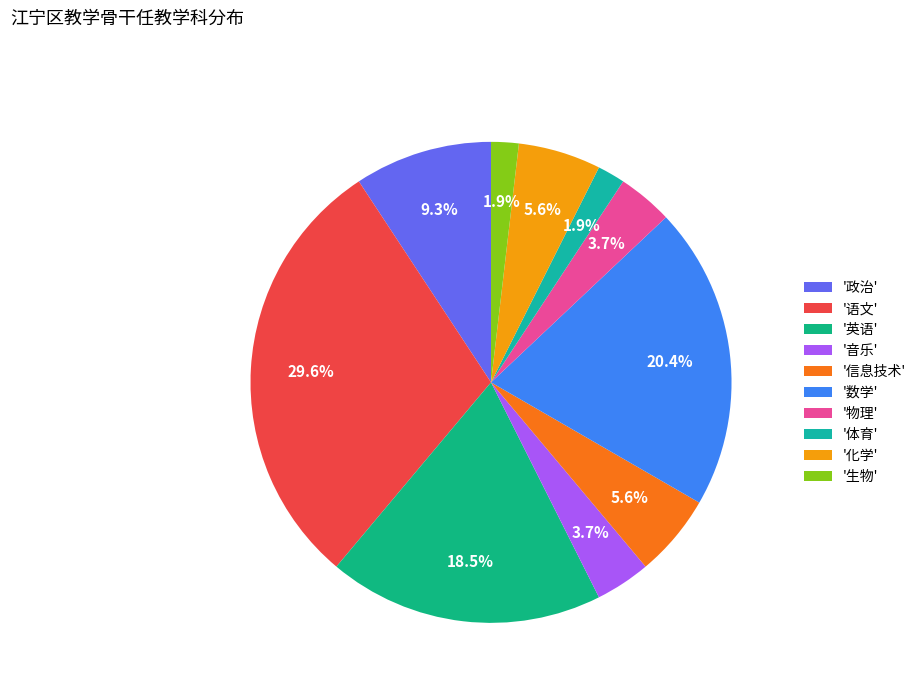

To the nearest percent, what is the average slice percentage?

10%